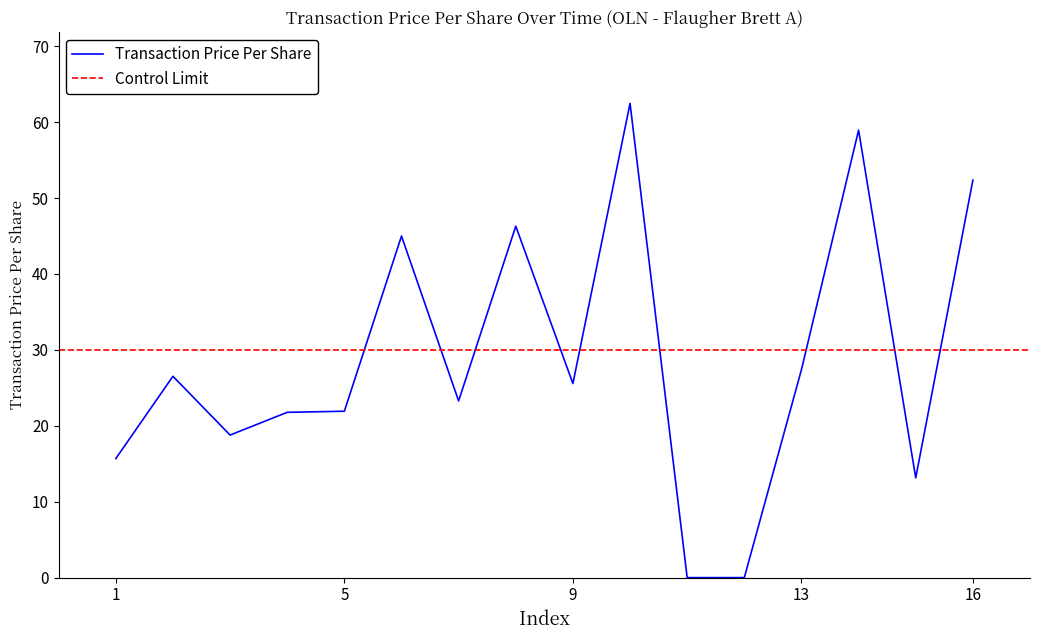

How many data points are above 25?

8